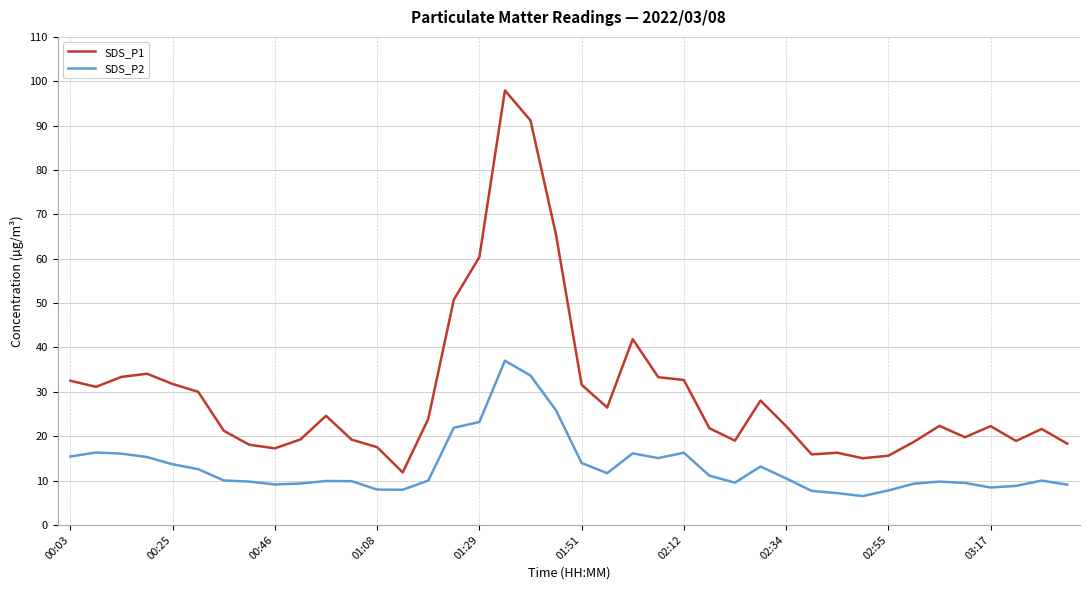

What is the average value of the SDS_P1 series?

29.8